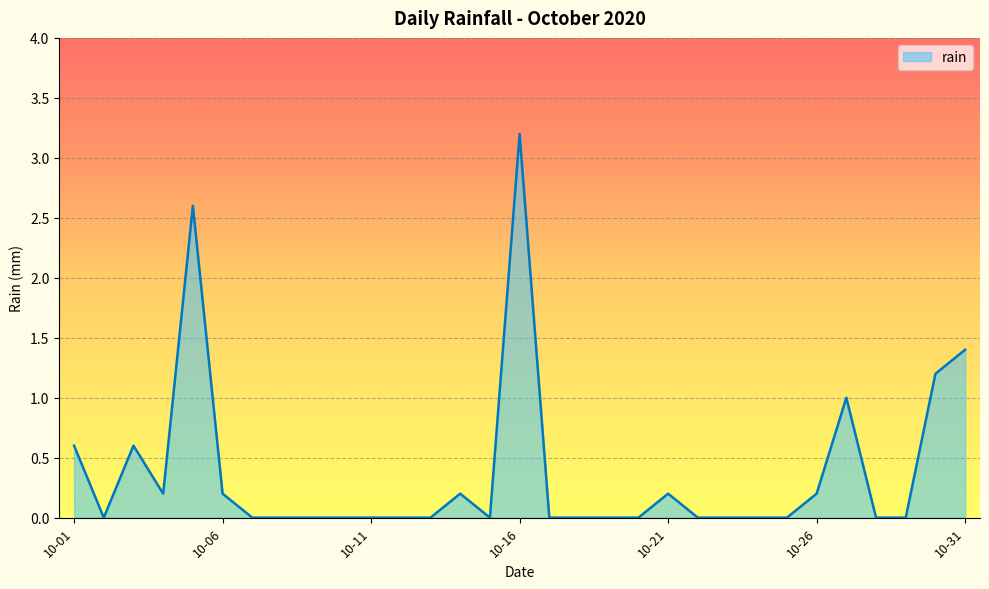

What is the greatest value displayed?

3.2